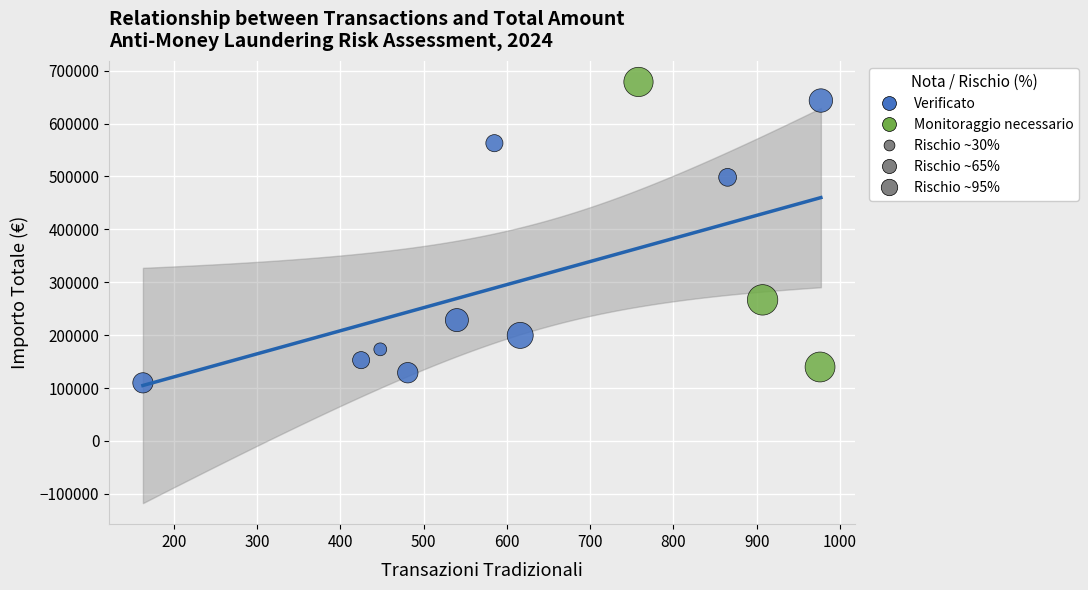

Which series reaches the maximum Y coordinate?

Monitoraggio necessario